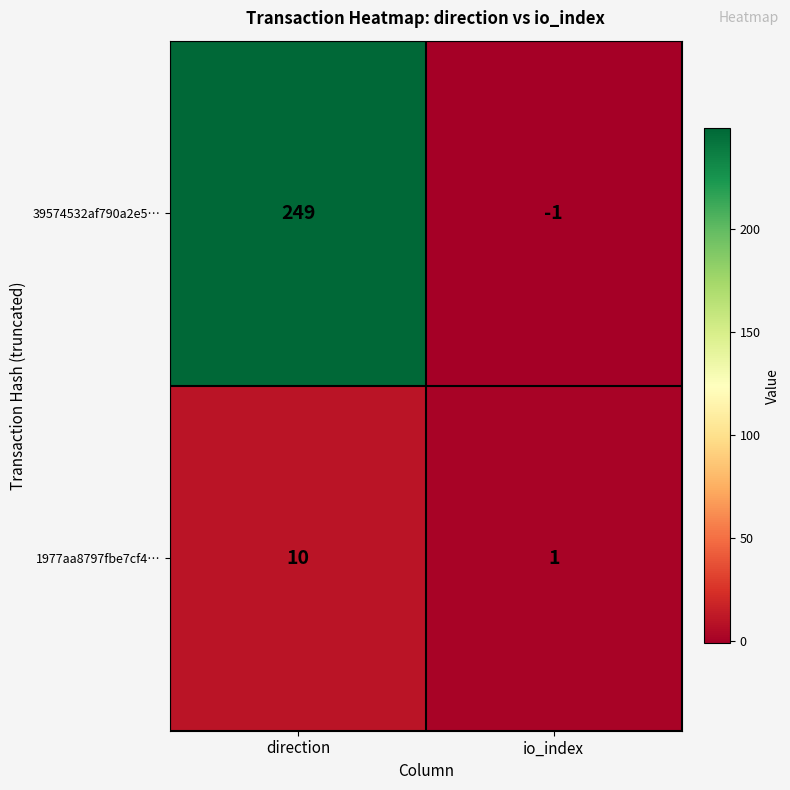

True or false: 1977aa8797fbe7cf4… has a value of 1 at io_index.

True